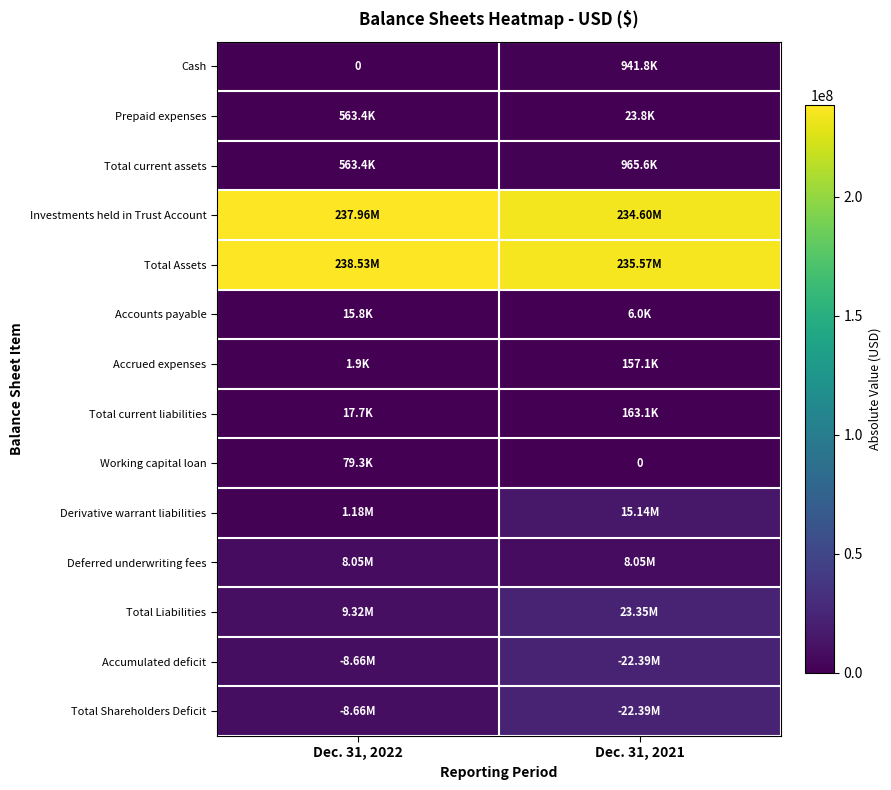

What is the average value of the Prepaid expenses series?

293576